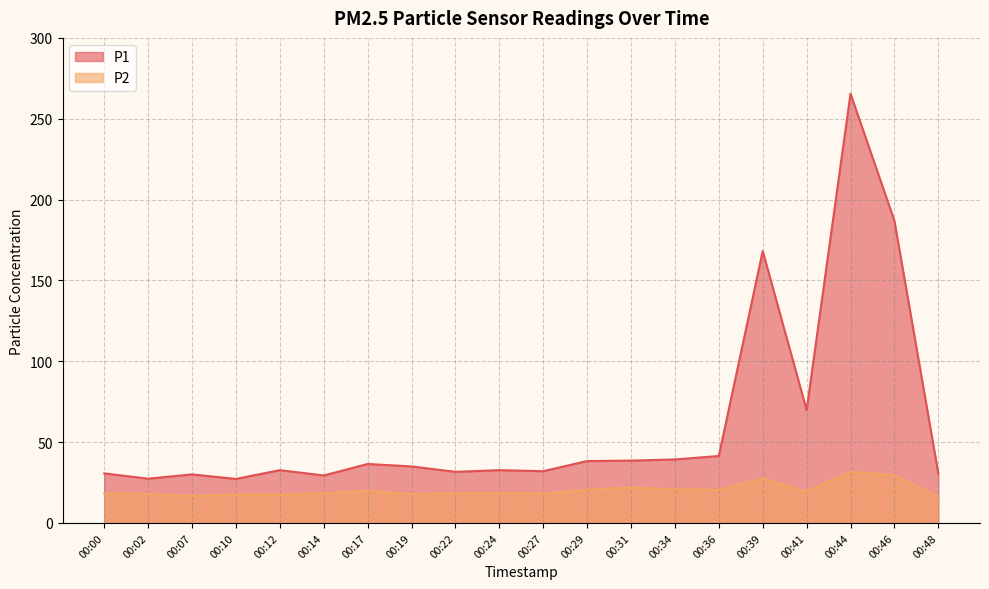

What is the value of the P2 point at the 10th from the left?

18.7